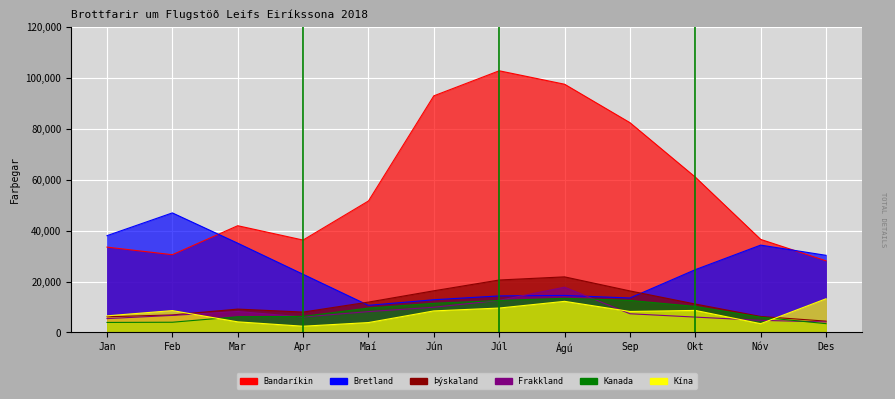

What value does the Bandaríkin series have at Maí, to the nearest 50?

51600